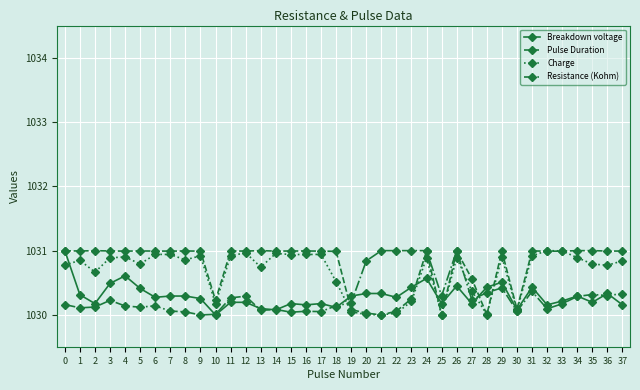

After their last crossing, which series has the higher values: Charge or Breakdown voltage?

Charge